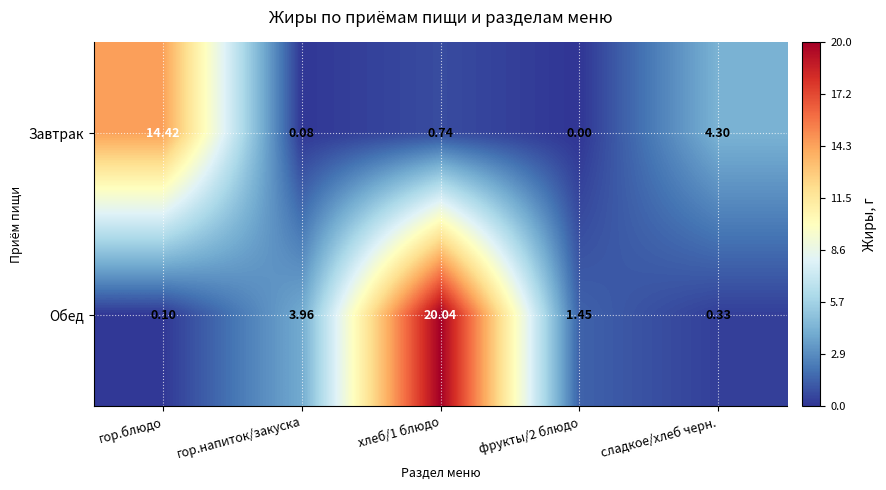

At which label is Обед closest to 10?

гор.напиток/закуска